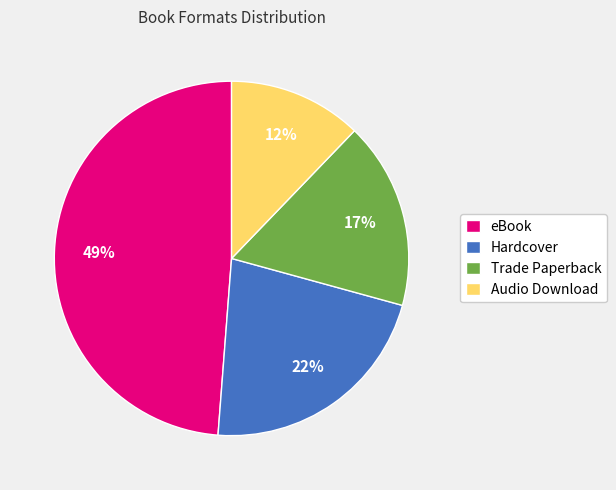

What percentage is the Trade Paperback slice, to the nearest percent?

17%